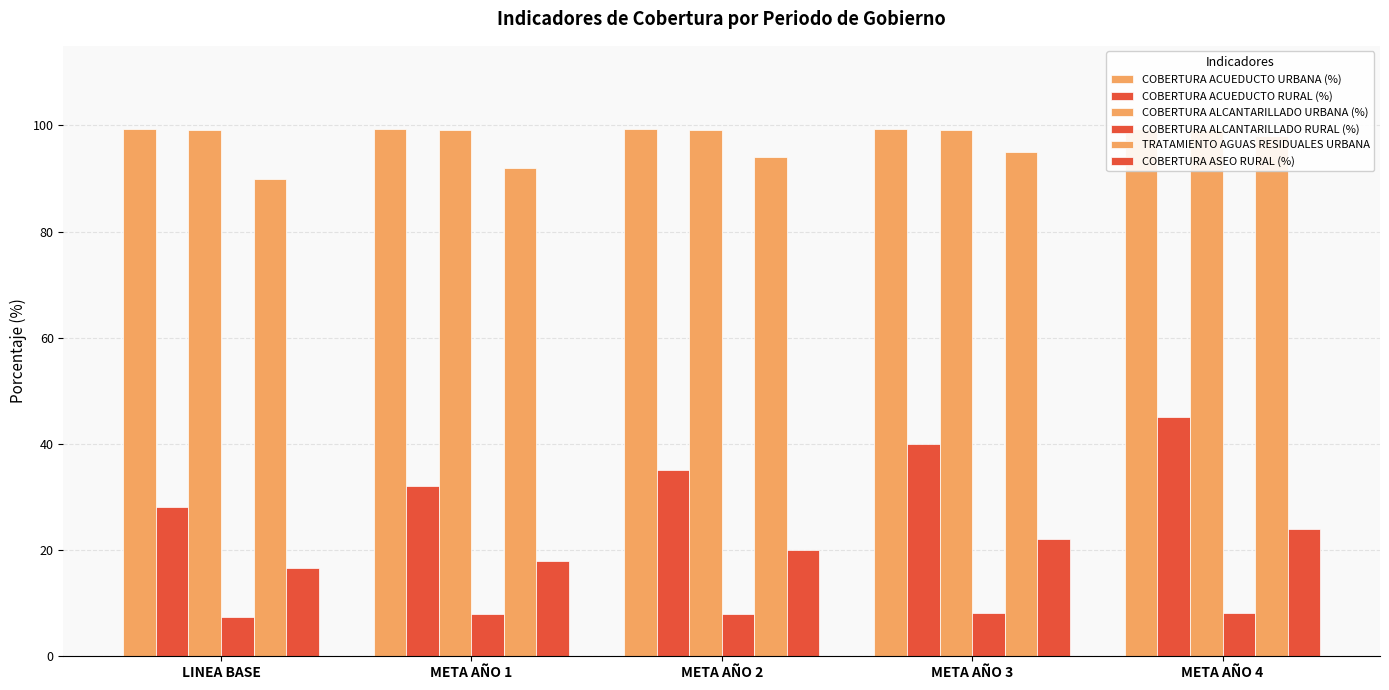

Which series has the widest spread of values?

COBERTURA ACUEDUCTO RURAL (%)